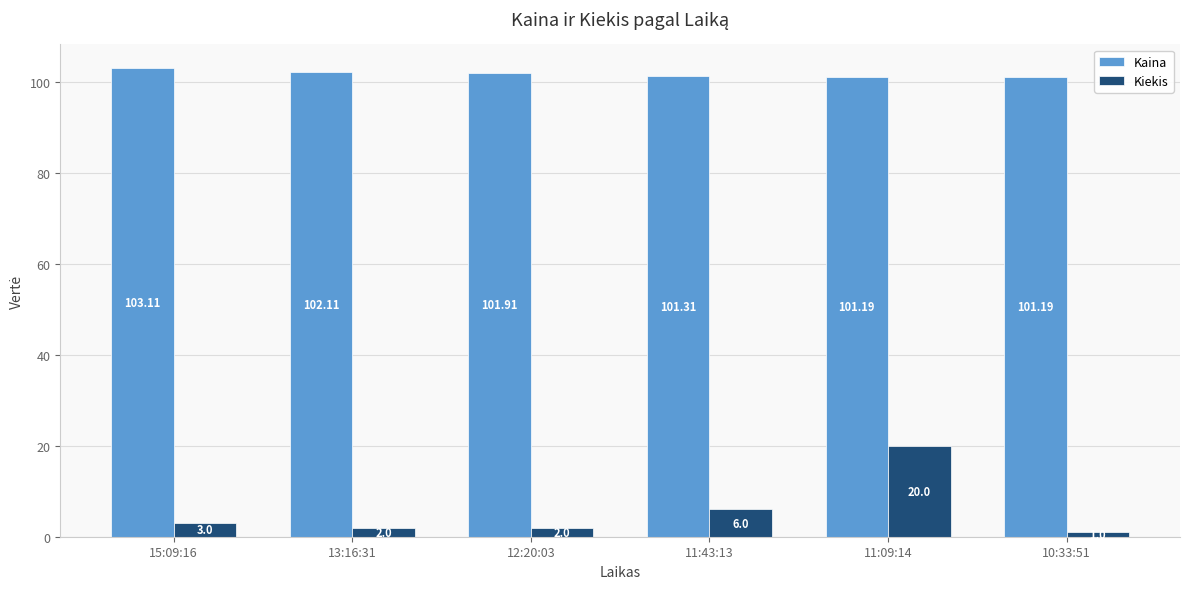

What is the sum of all Kiekis values?

34.0